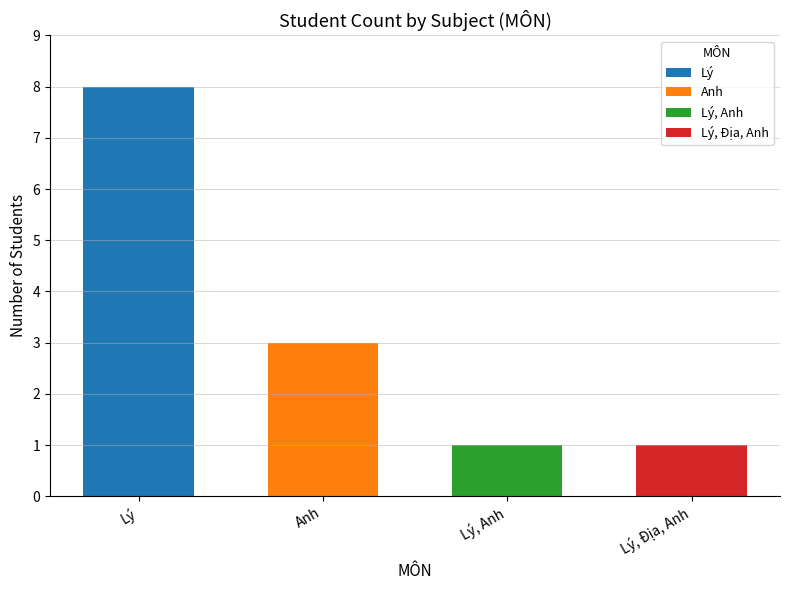

What is the greatest value displayed?

8